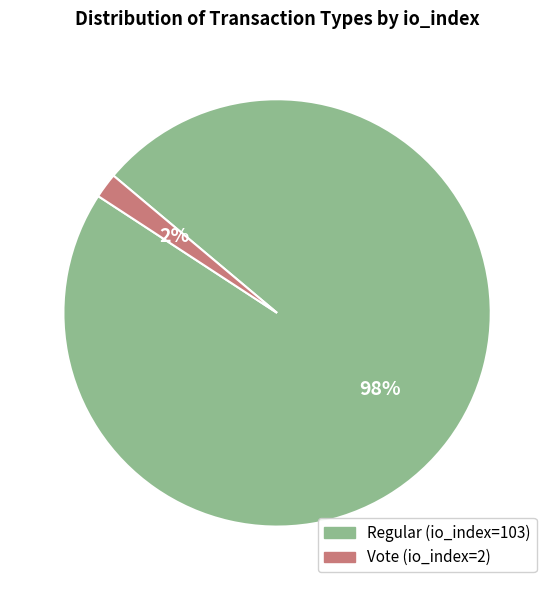

The Vote (io_index=2) slice represents 2% of the pie. True or false?

True